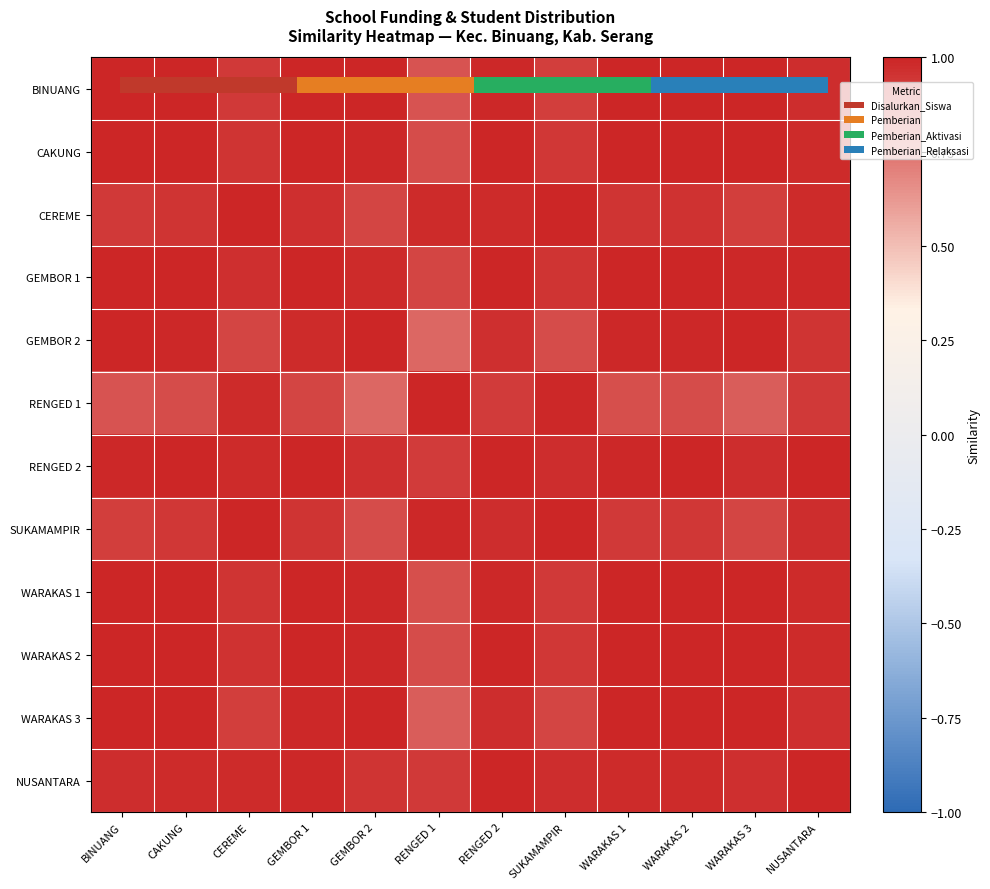

What is the lowest value of the SUKAMAMPIR series?

0.9